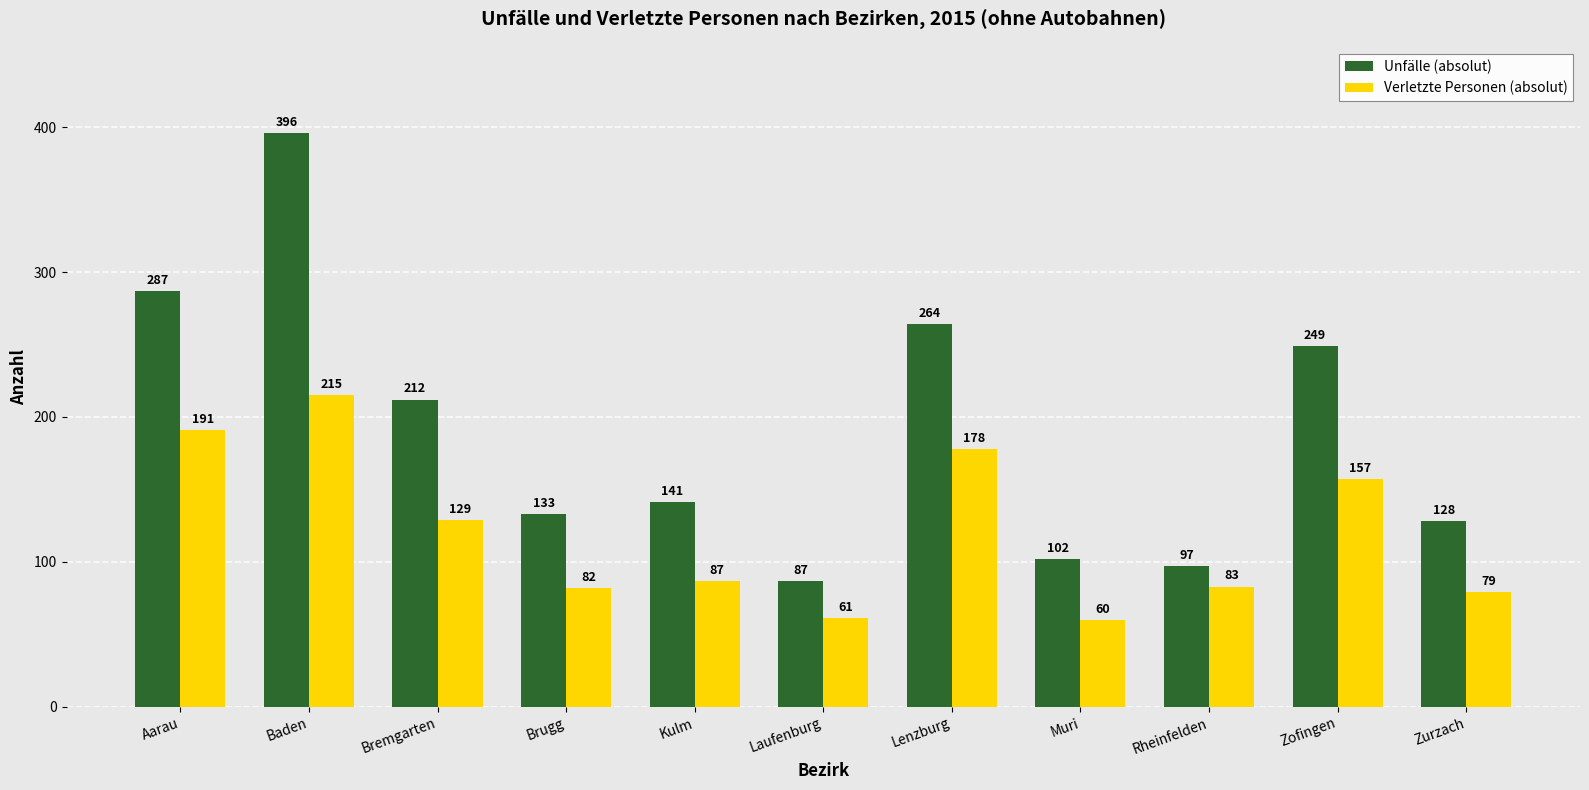

What is the total value across all series at Brugg?

215